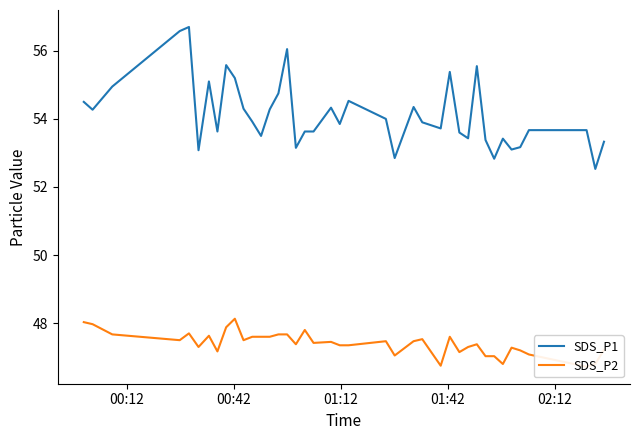

At which label does SDS_P2 first exceed 47?

00:12